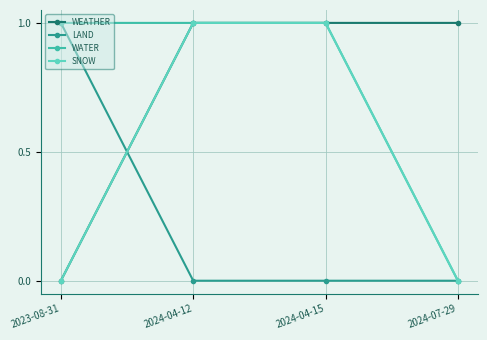

The value of WEATHER at 2024-04-15 is 2. True or false?

False